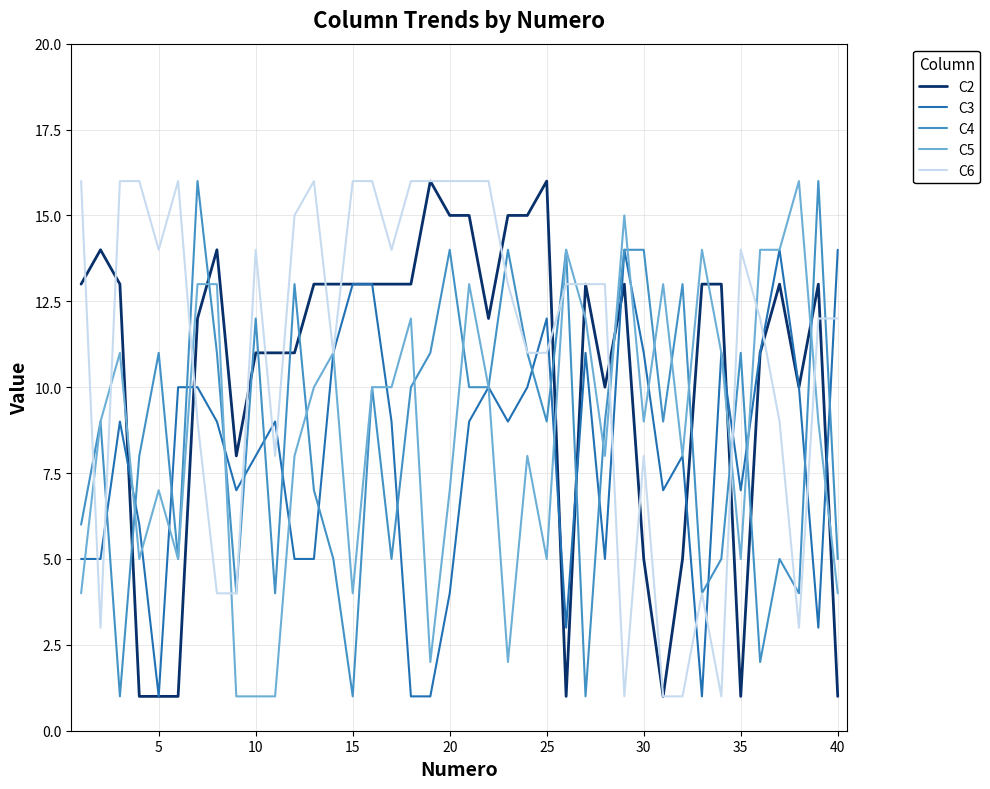

How many lines are shown in the chart?

5